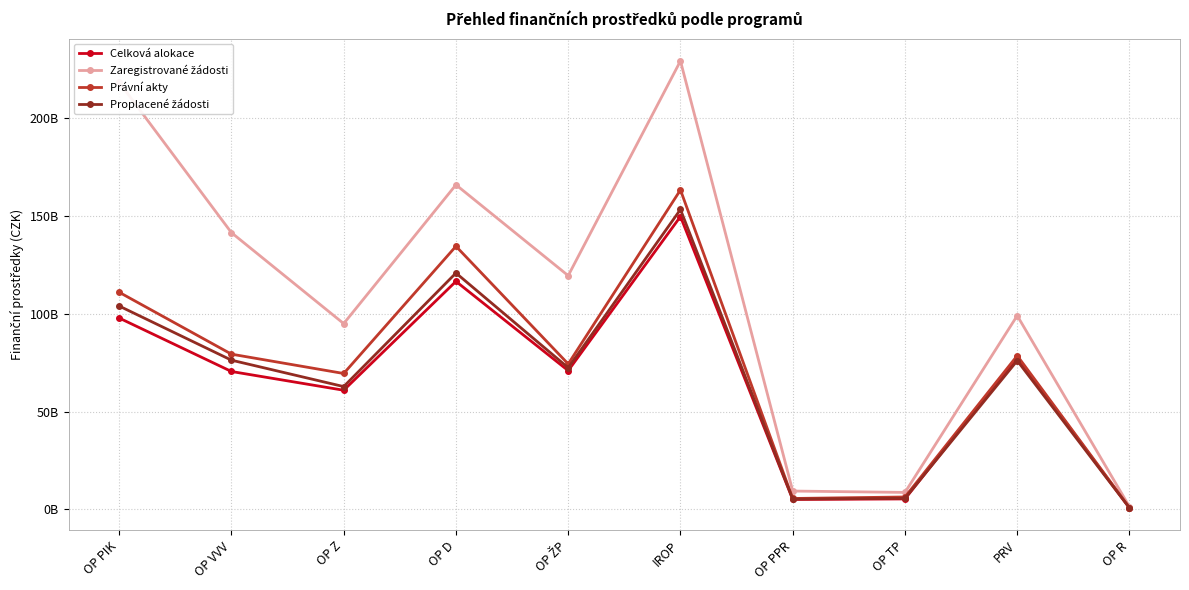

Does the chart have visible grid lines?

Yes